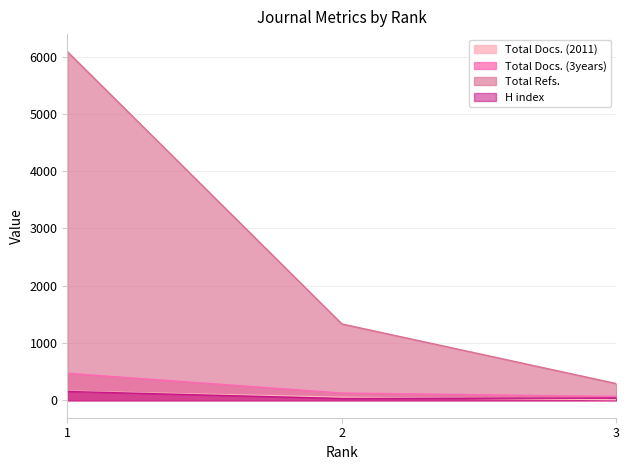

Count the number of data series in this chart.

4